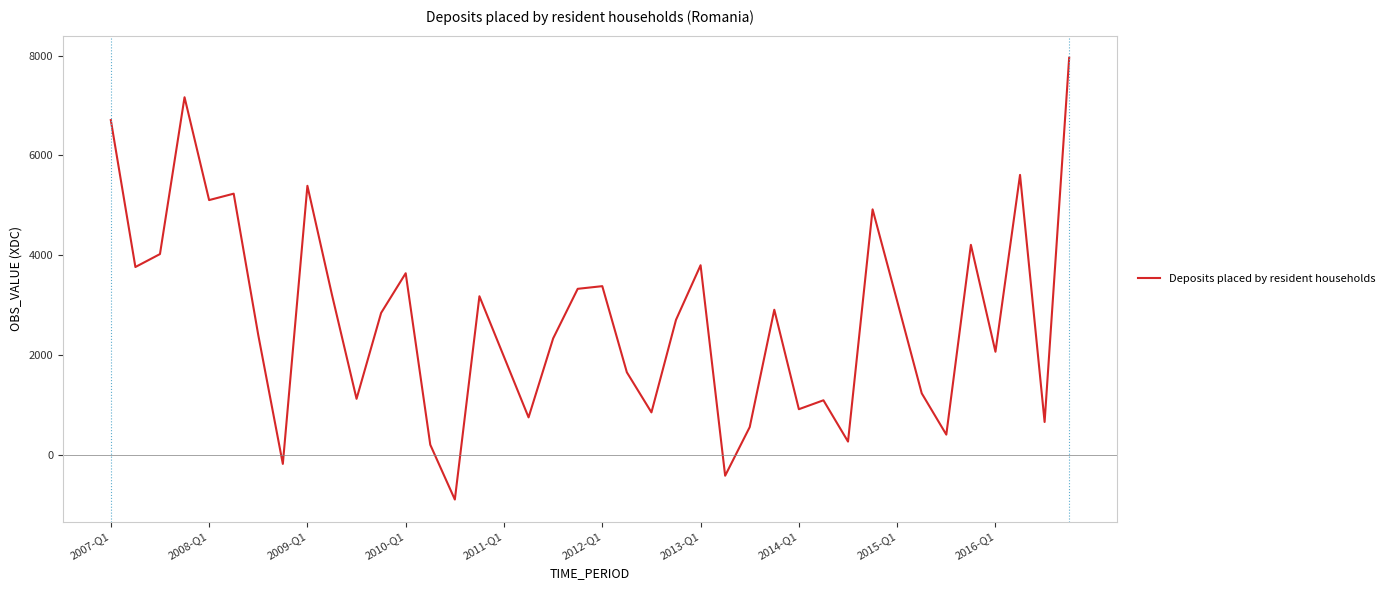

What is the average value?

2725.5